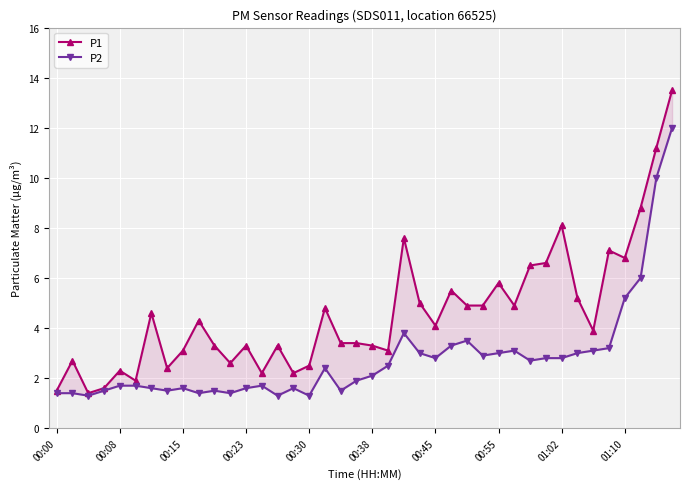

What is the lowest value of the P1 series?

1.4